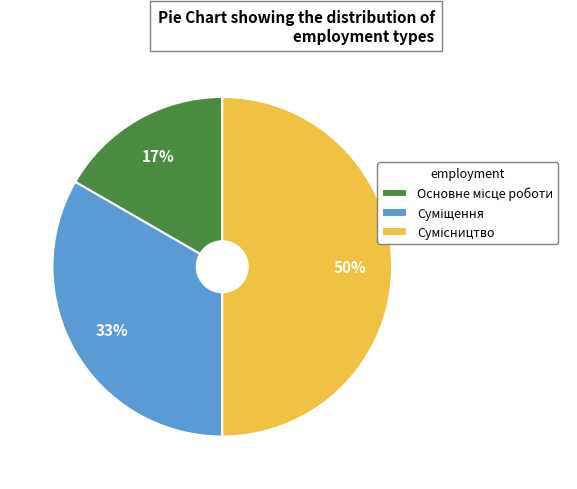

To the nearest percent, what is the difference between the largest and smallest slice percentages?

33%